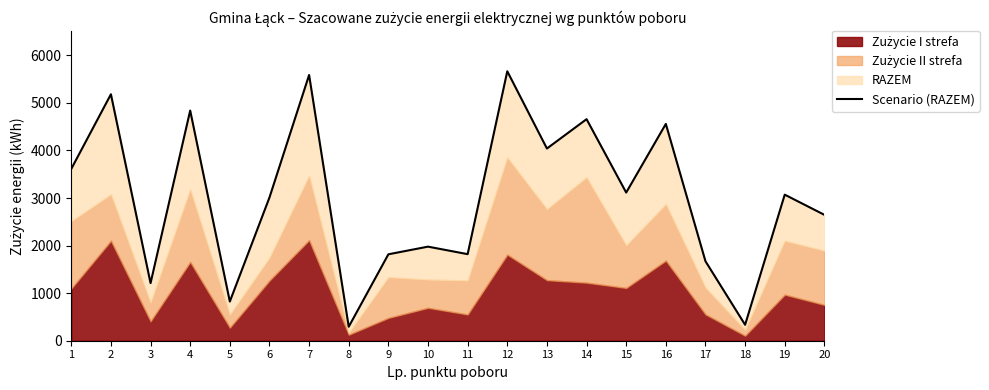

The value at 4 is 4839. True or false?

True